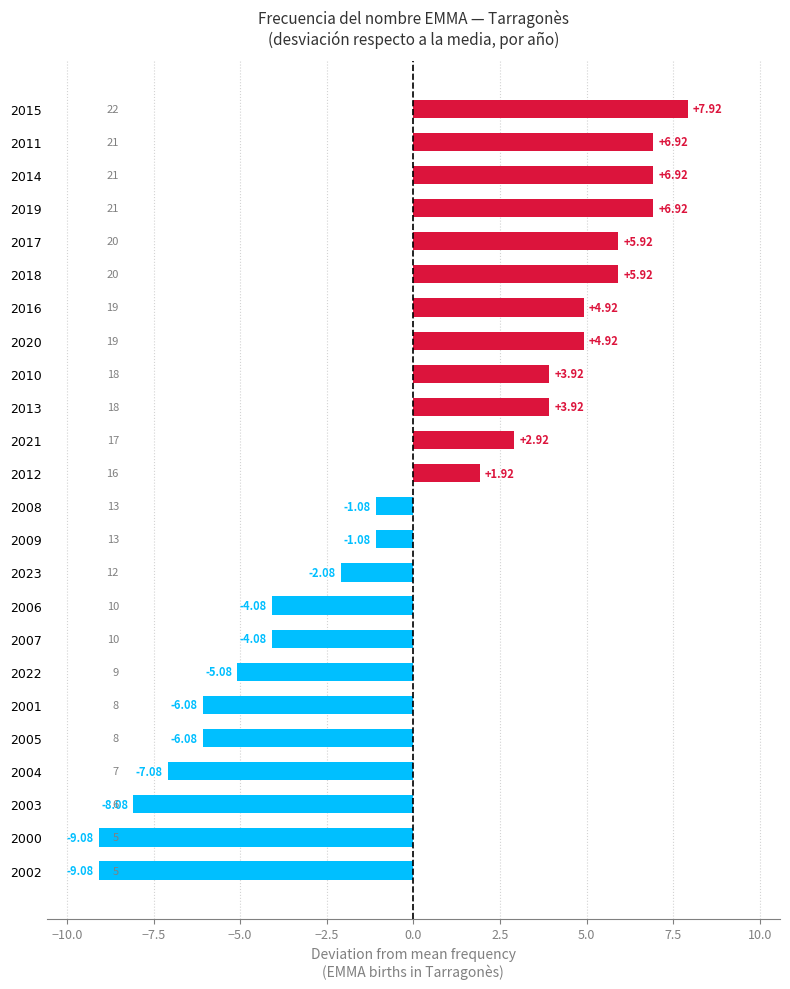

What is the difference between the second highest and second lowest values?

16.0